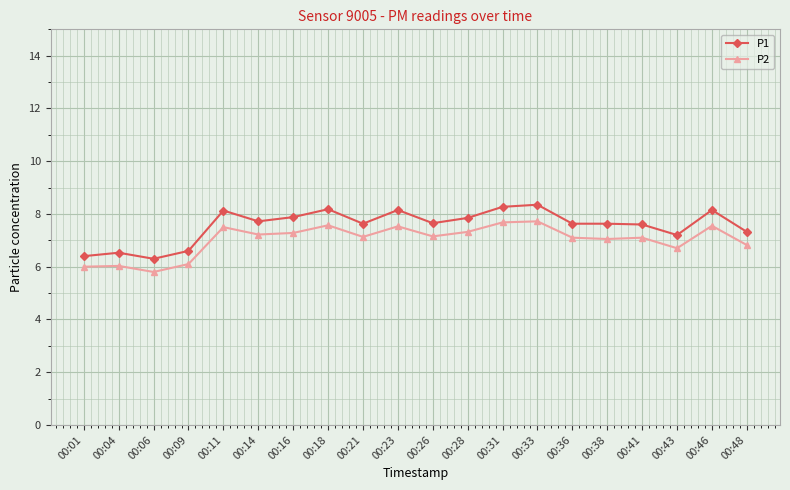

What is the minimum value shown in the chart?

5.8